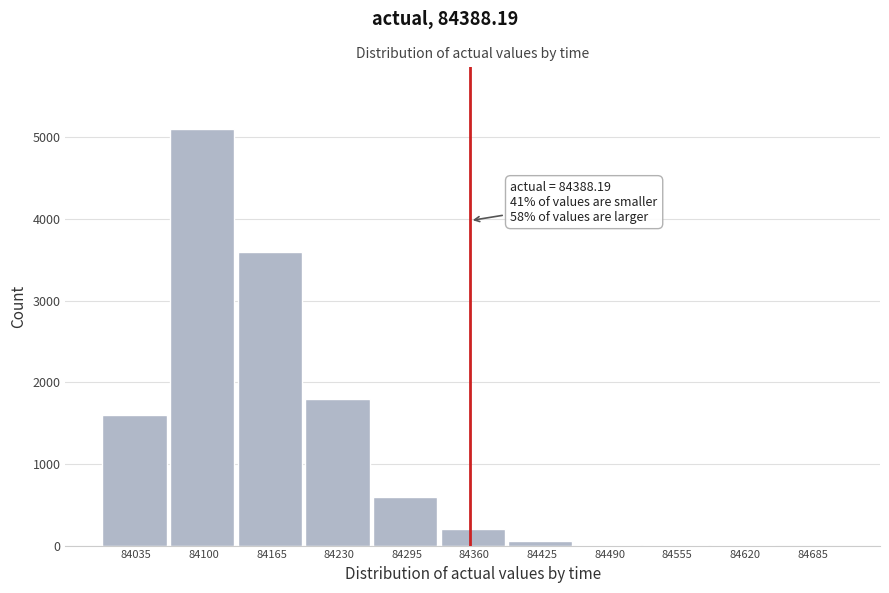

What is the change in value from 84230 to 84295?

-1200